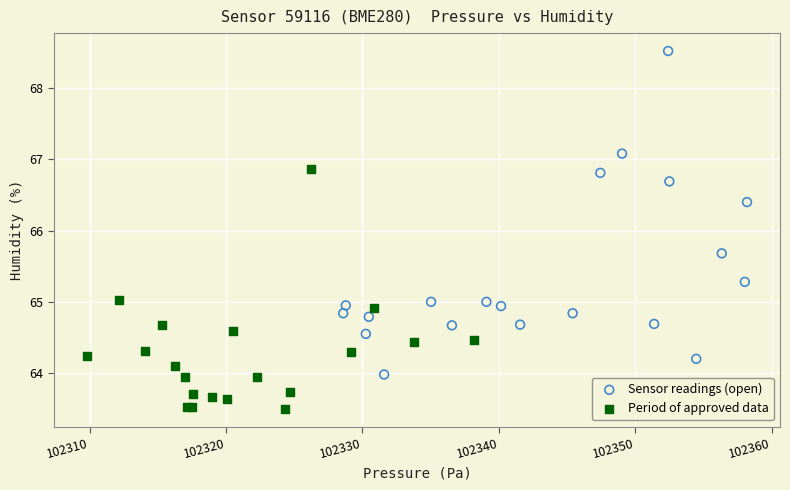

Which series has the largest Y range (max minus min)?

Sensor readings (open)